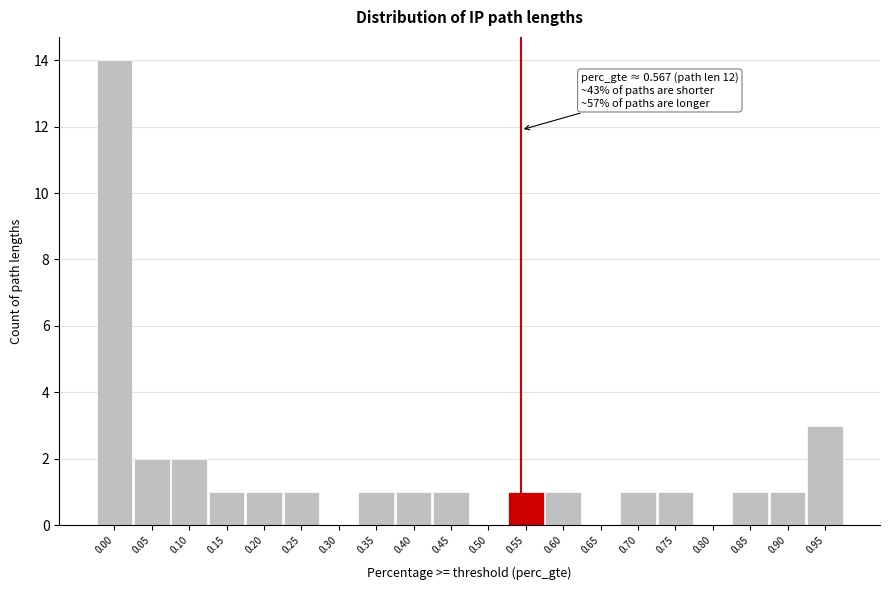

Reading right to left, what are all the values shown in this chart?

0.95=3	0.90=1	0.85=1	0.80=0	0.75=1	0.70=1	0.65=0	0.60=1	0.55=1	0.50=0	0.45=1	0.40=1	0.35=1	0.30=0	0.25=1	0.20=1	0.15=1	0.10=2	0.05=2	0.00=14